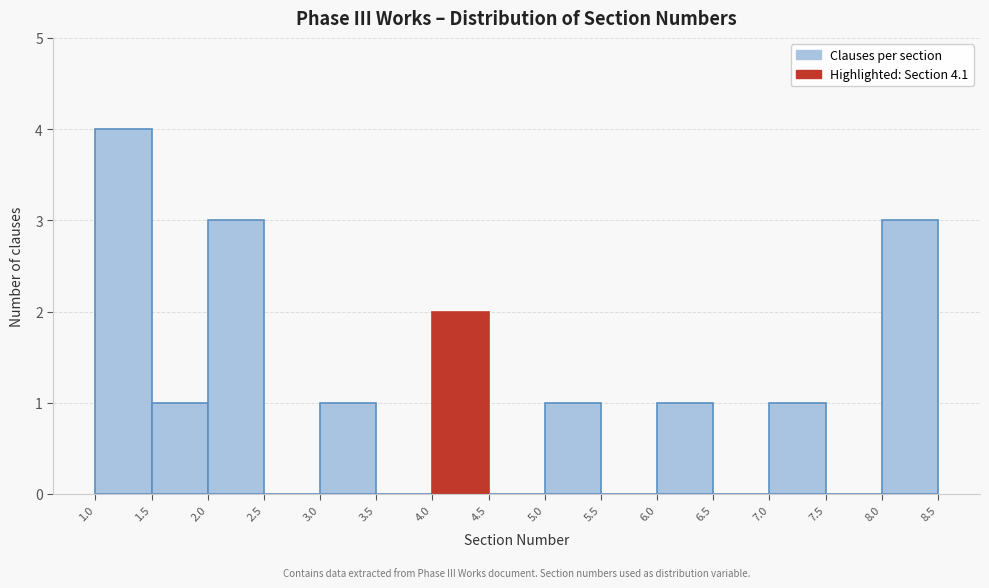

Over which range of the x-axis is the bar tallest?

1.0 to 1.5